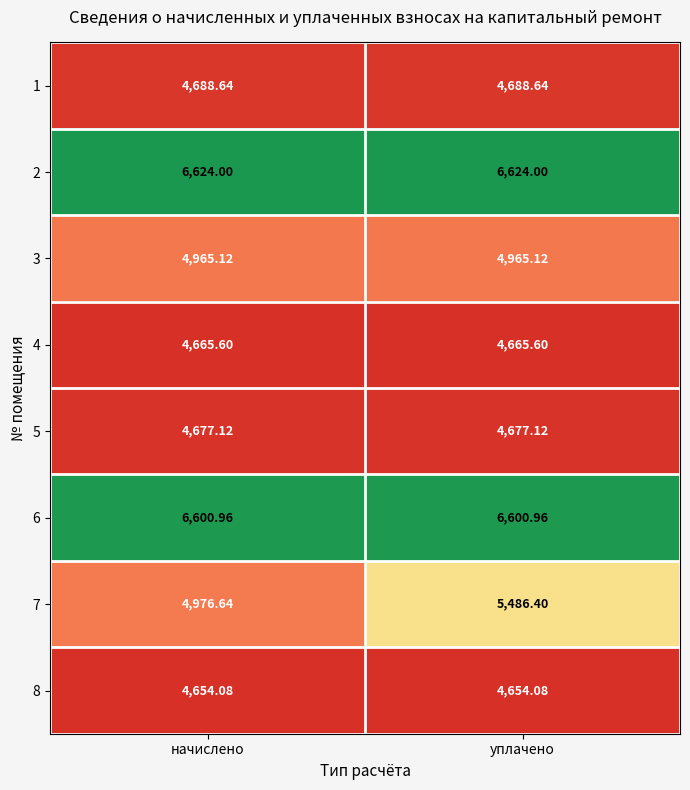

What is the total value across all series at начислено?

41852.2